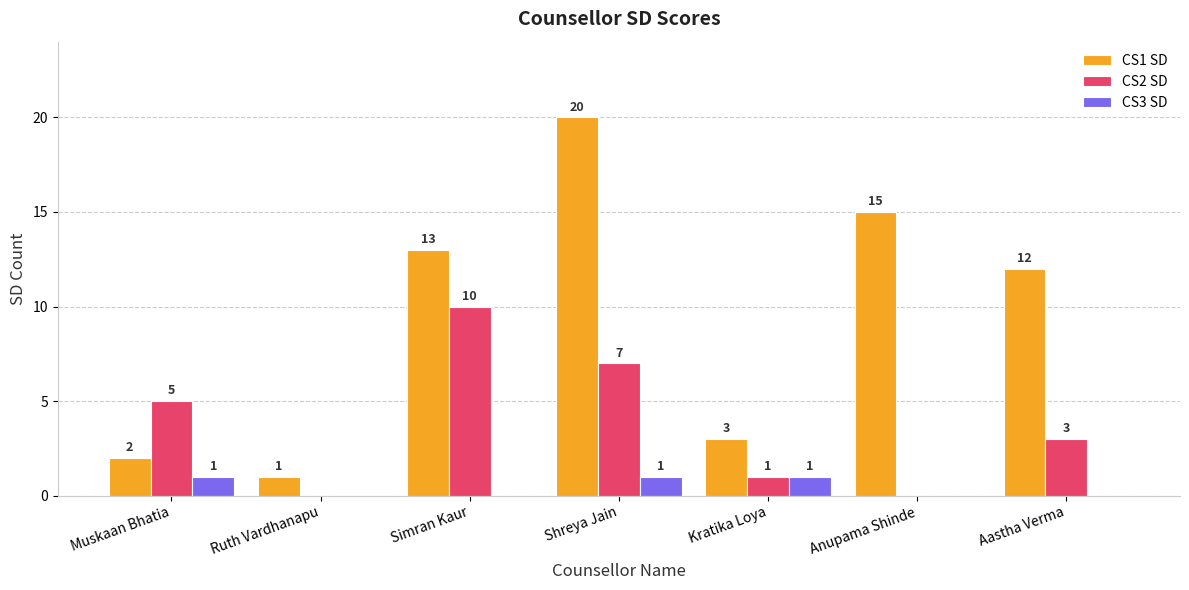

How many groups of bars are there?

7